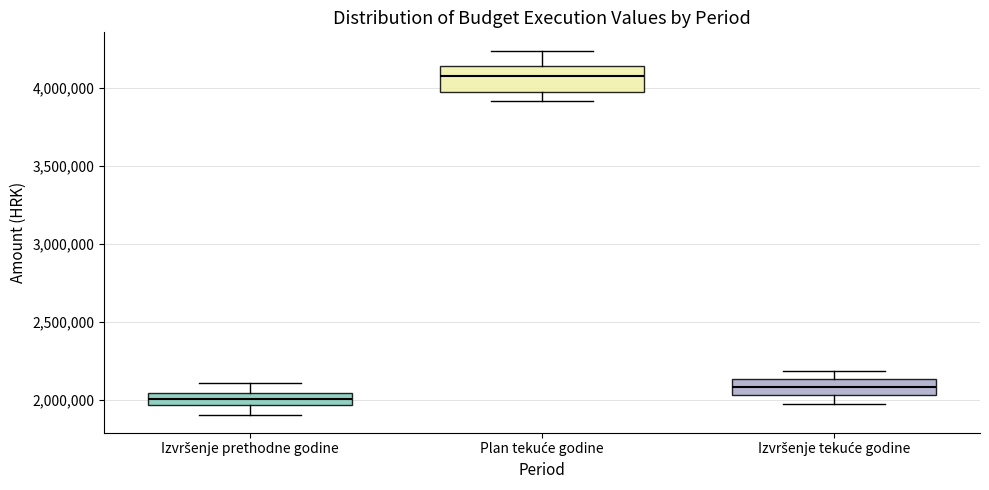

Comparing the boxes themselves (not the whiskers), which one is the tallest?

Plan tekuće godine